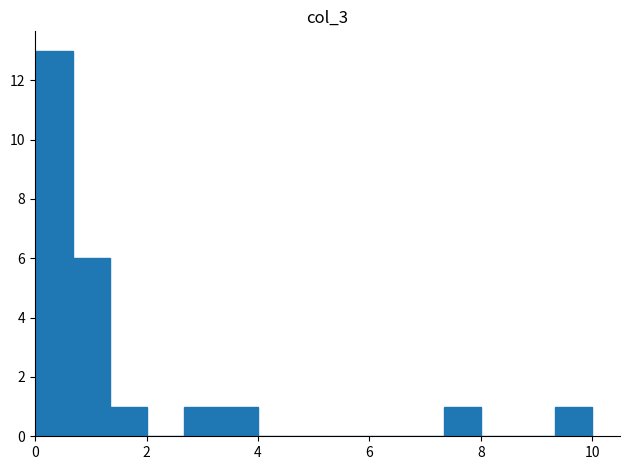

Read against the x-axis, roughly where is the centre of the tallest bar?

0.4